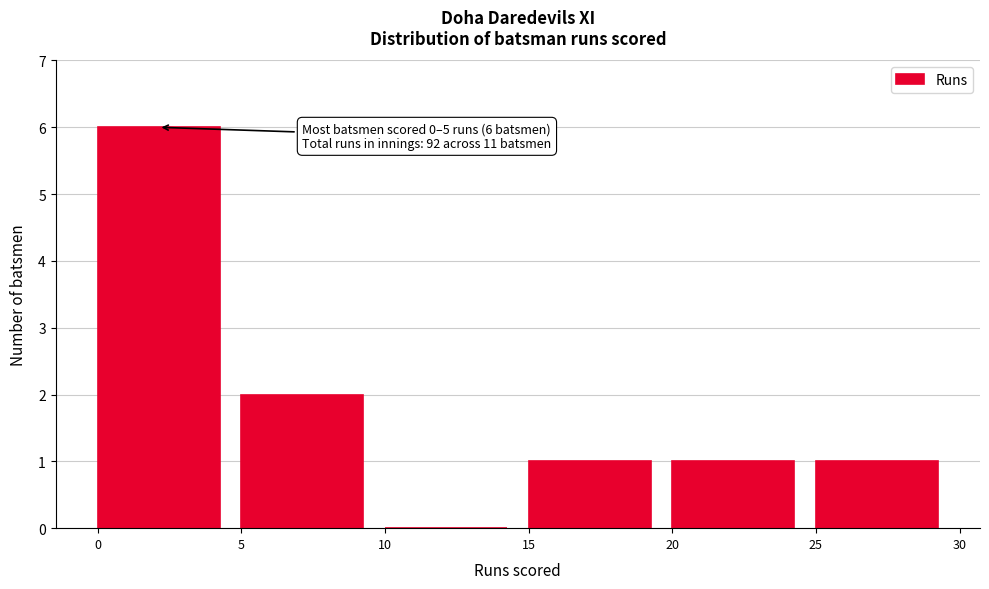

Which range on the x-axis has the tallest bar?

0 to 5